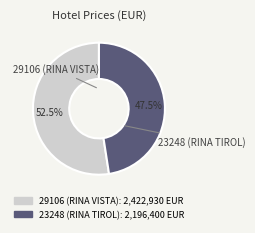

How many slices are in this pie chart?

2